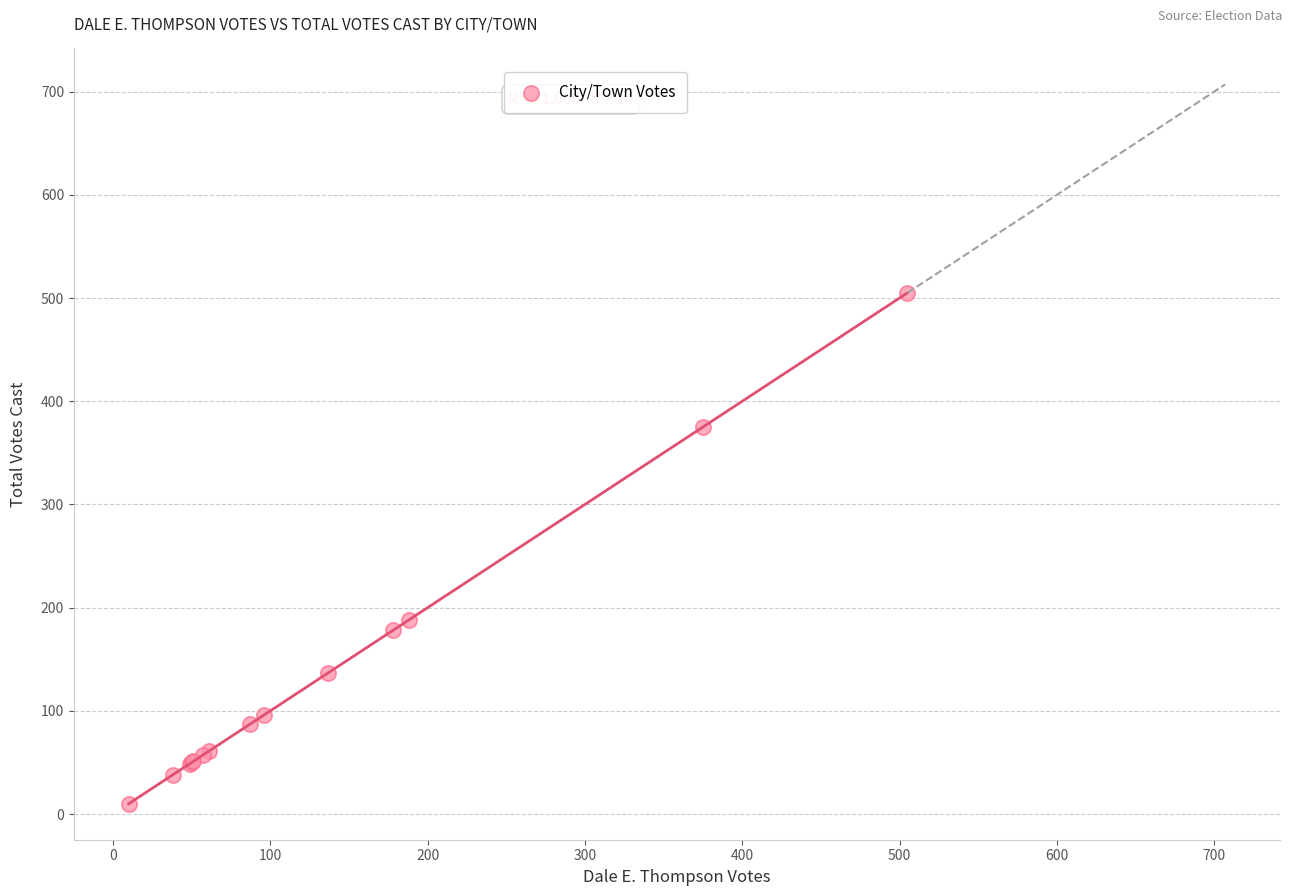

What Y value in the scatter plot is closest to 257?

188